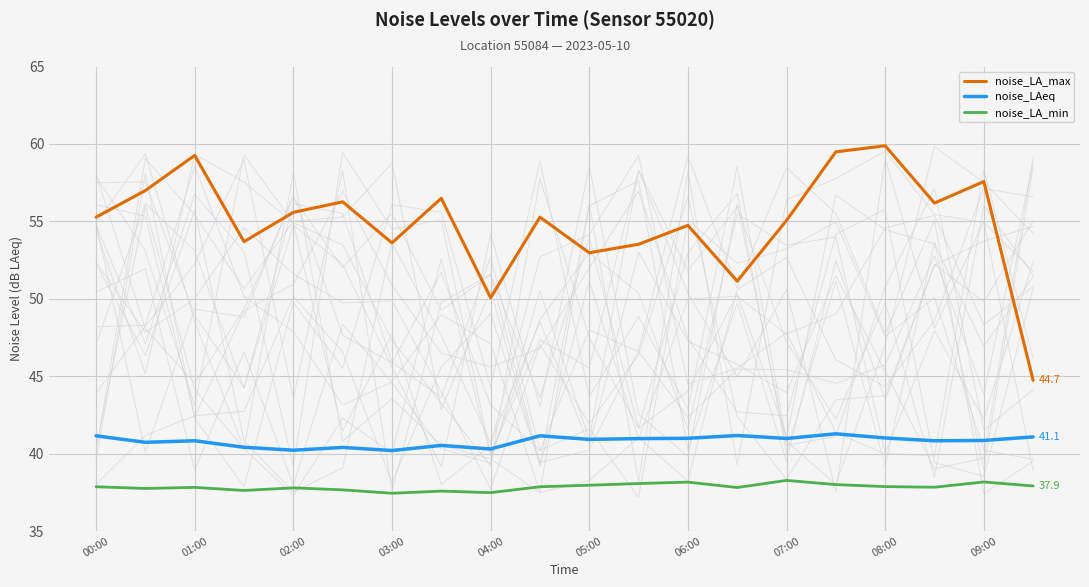

What is the minimum value for noise_LA_min?

37.4